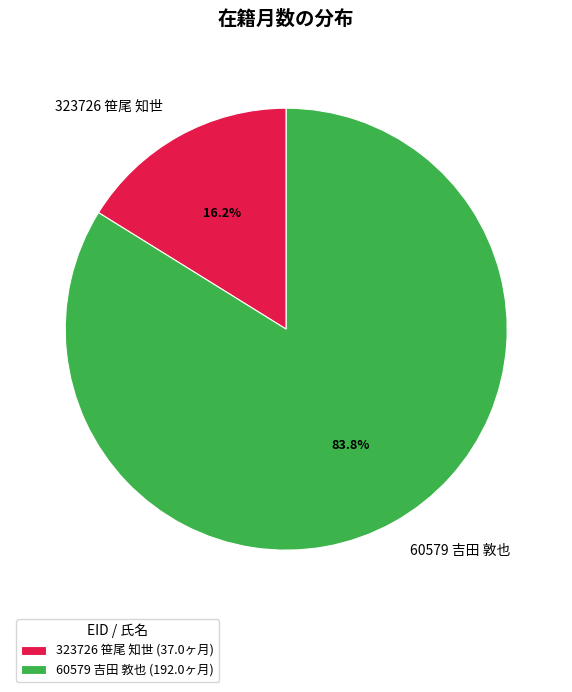

What is the smallest slice in the pie chart?

323726 笹尾 知世